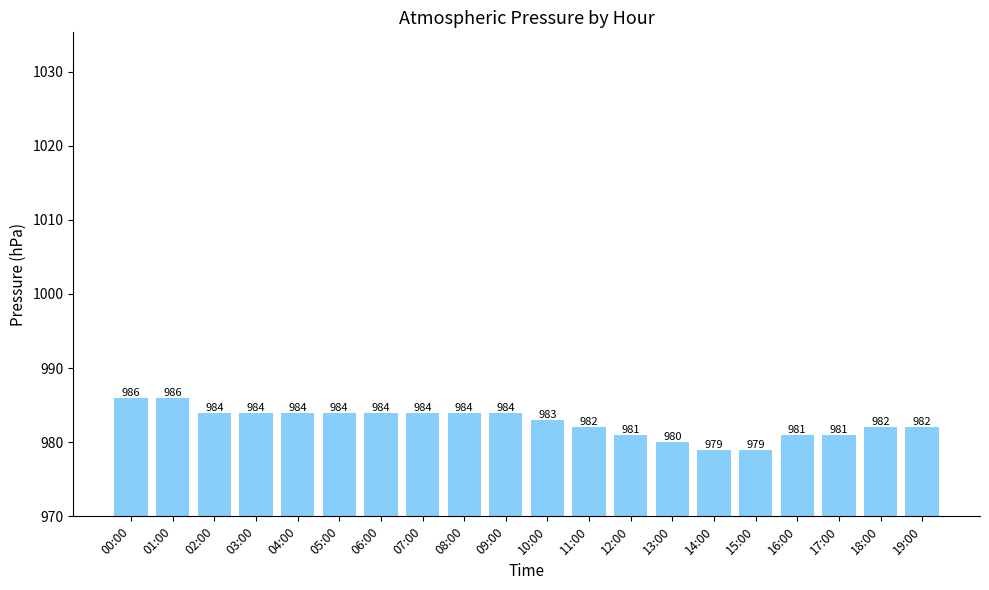

What is the label of the 13th bar from the left?

12:00